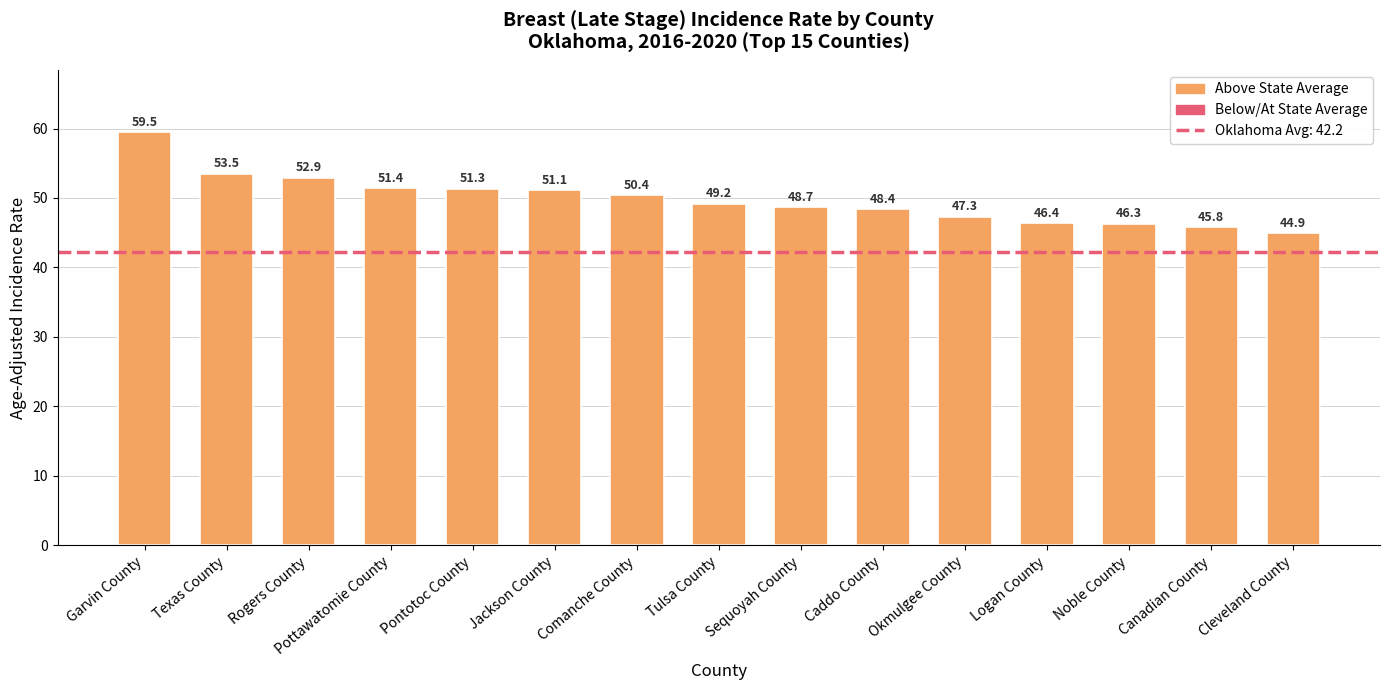

What is the value of the 12th bar from the left?

46.4